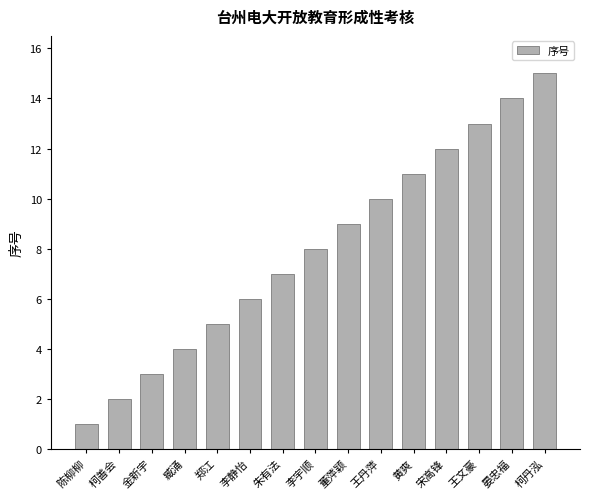

Is it true that the value at 柯善会 is 4?

False